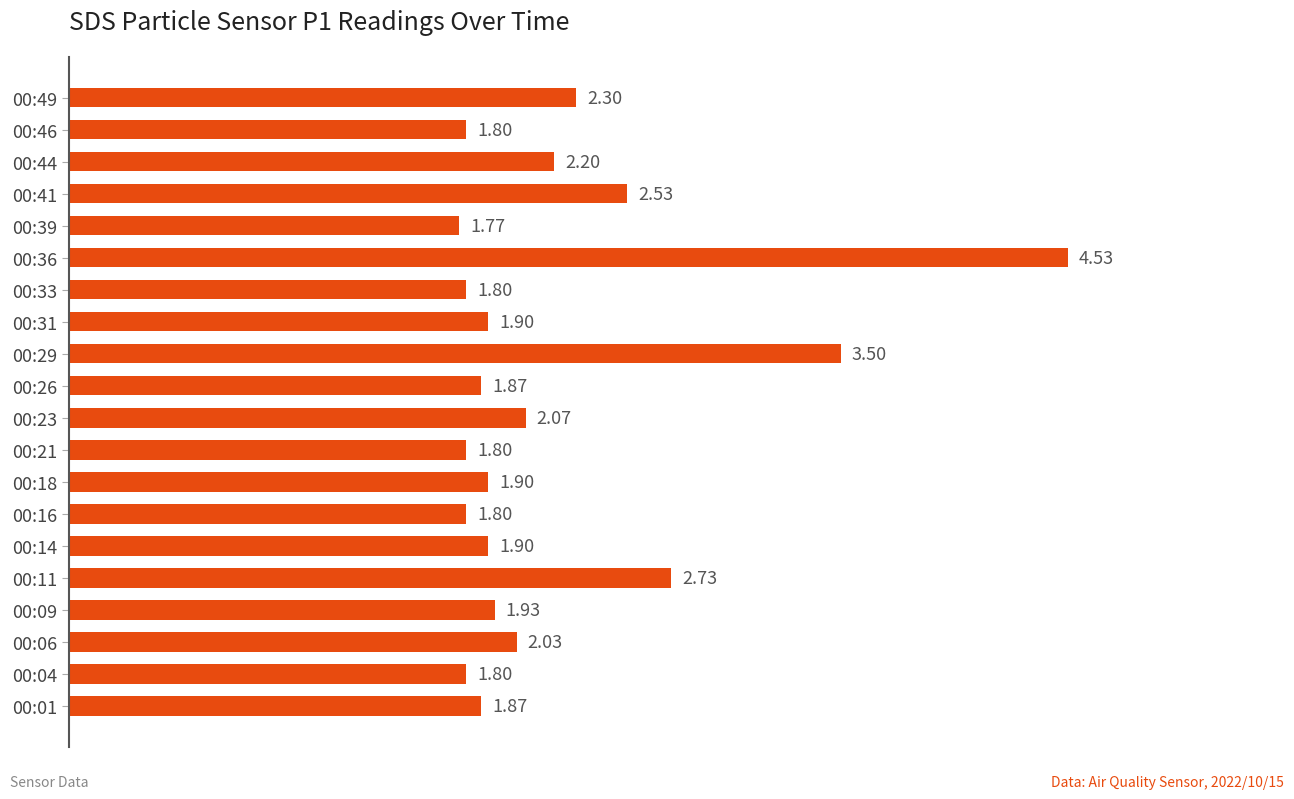

What is the sum of all values?

44.0